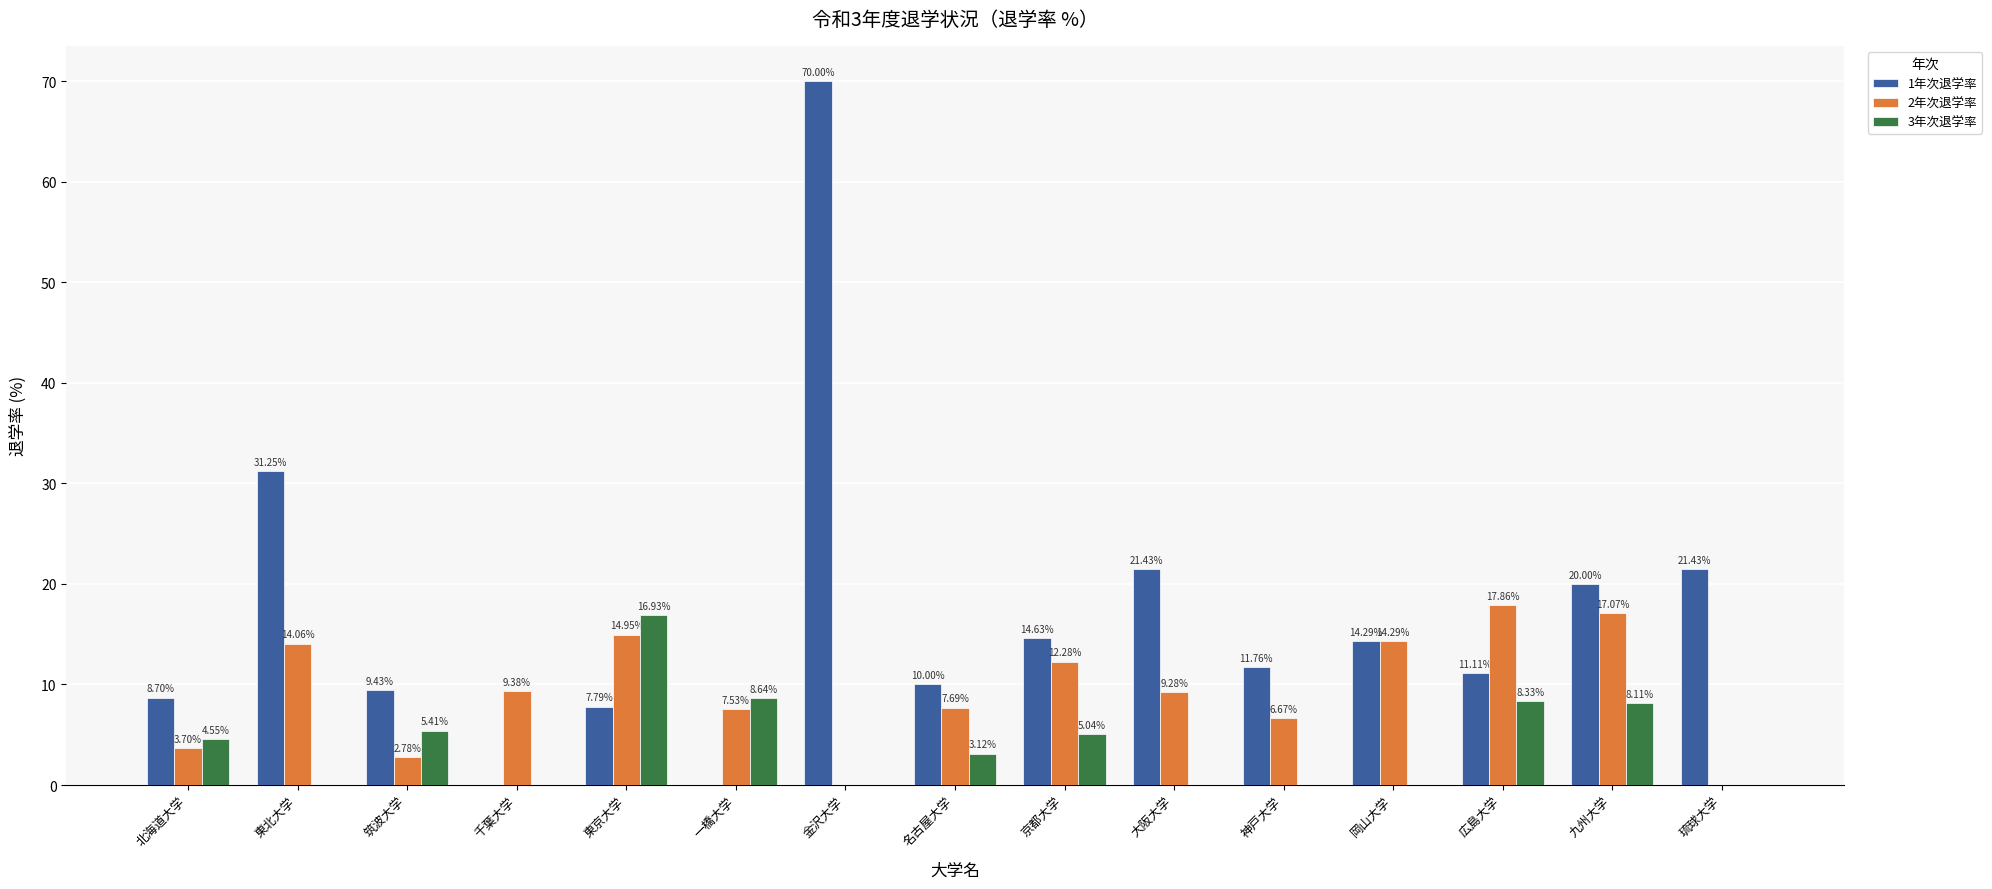

What is the sum of all 2年次退学率 values?

137.5